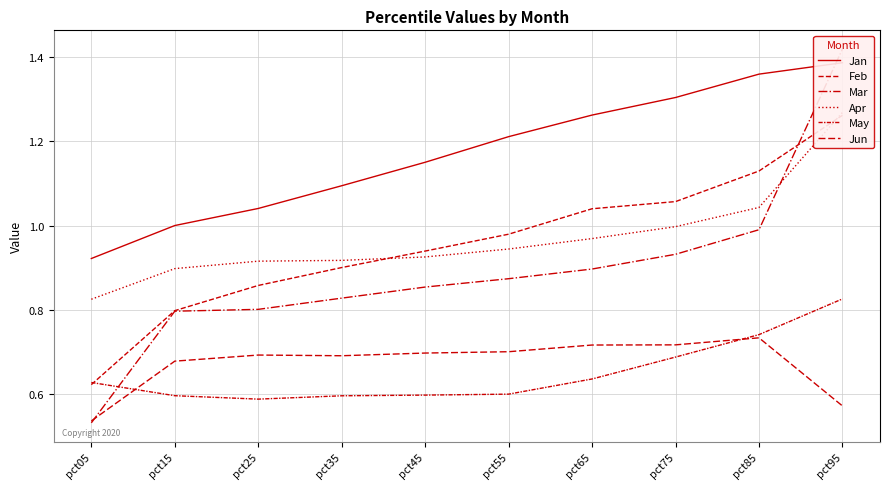

List the series in order of their peak value, highest first.

Mar, Jan, Apr, Feb, May, Jun